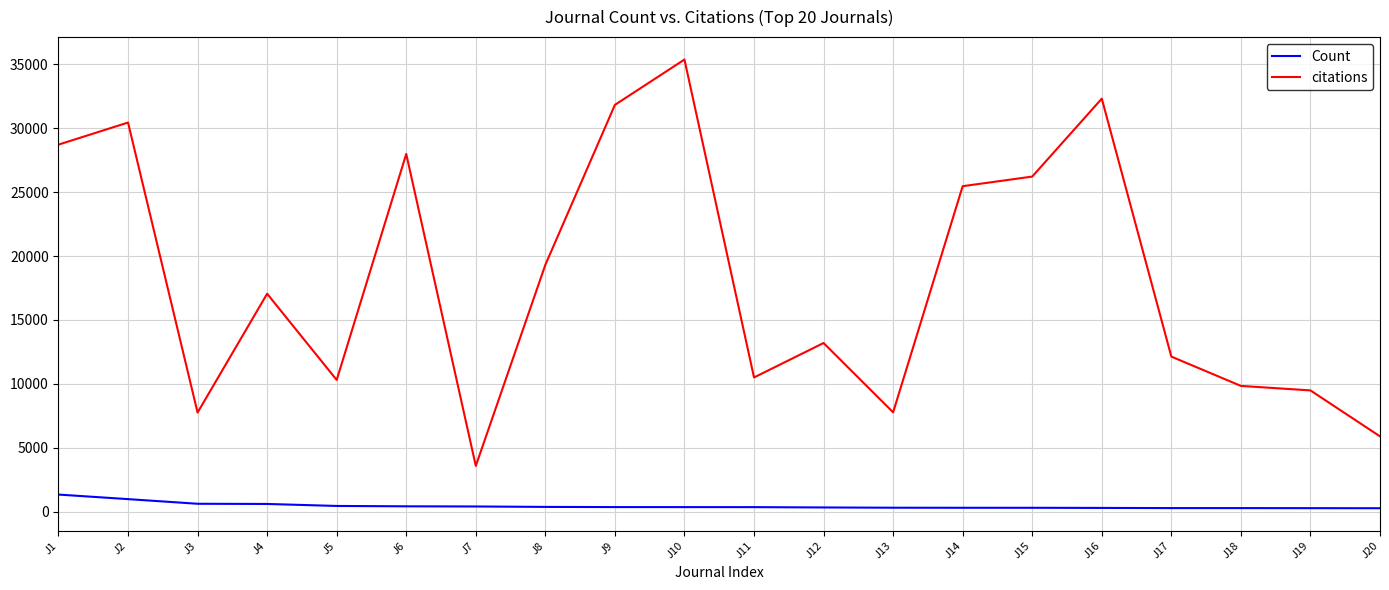

Rank the series by their average value, from lowest to highest.

Count, citations